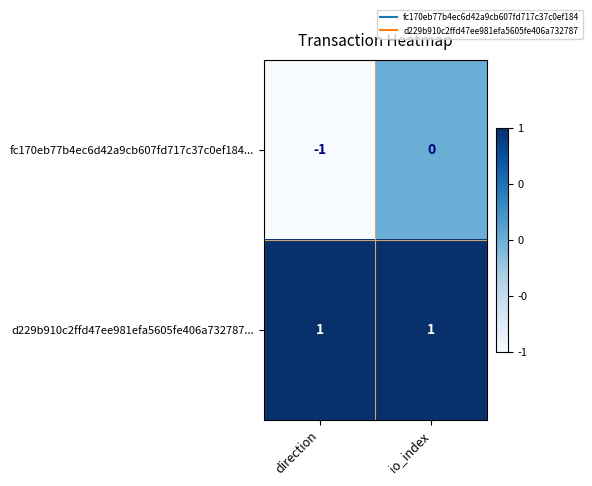

Which label corresponds to the smallest value in the chart?

direction